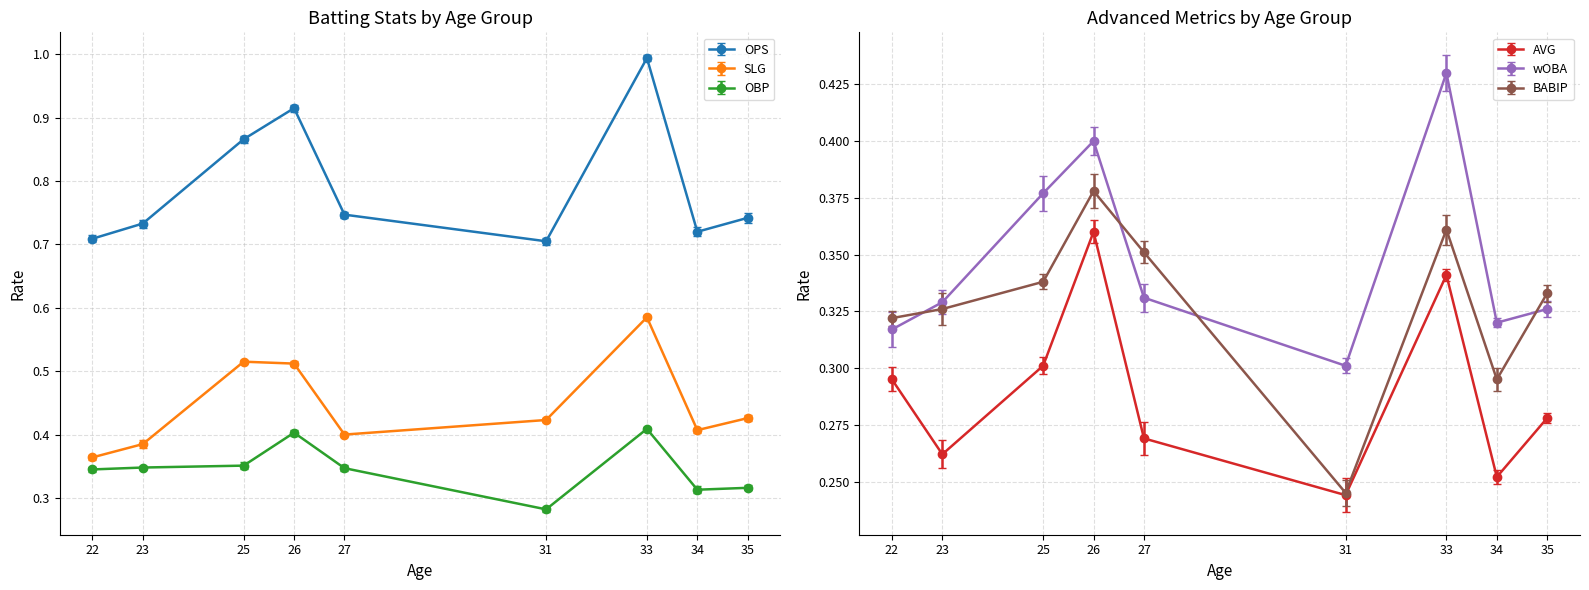

True or false: OPS and OBP intersect in this chart.

False